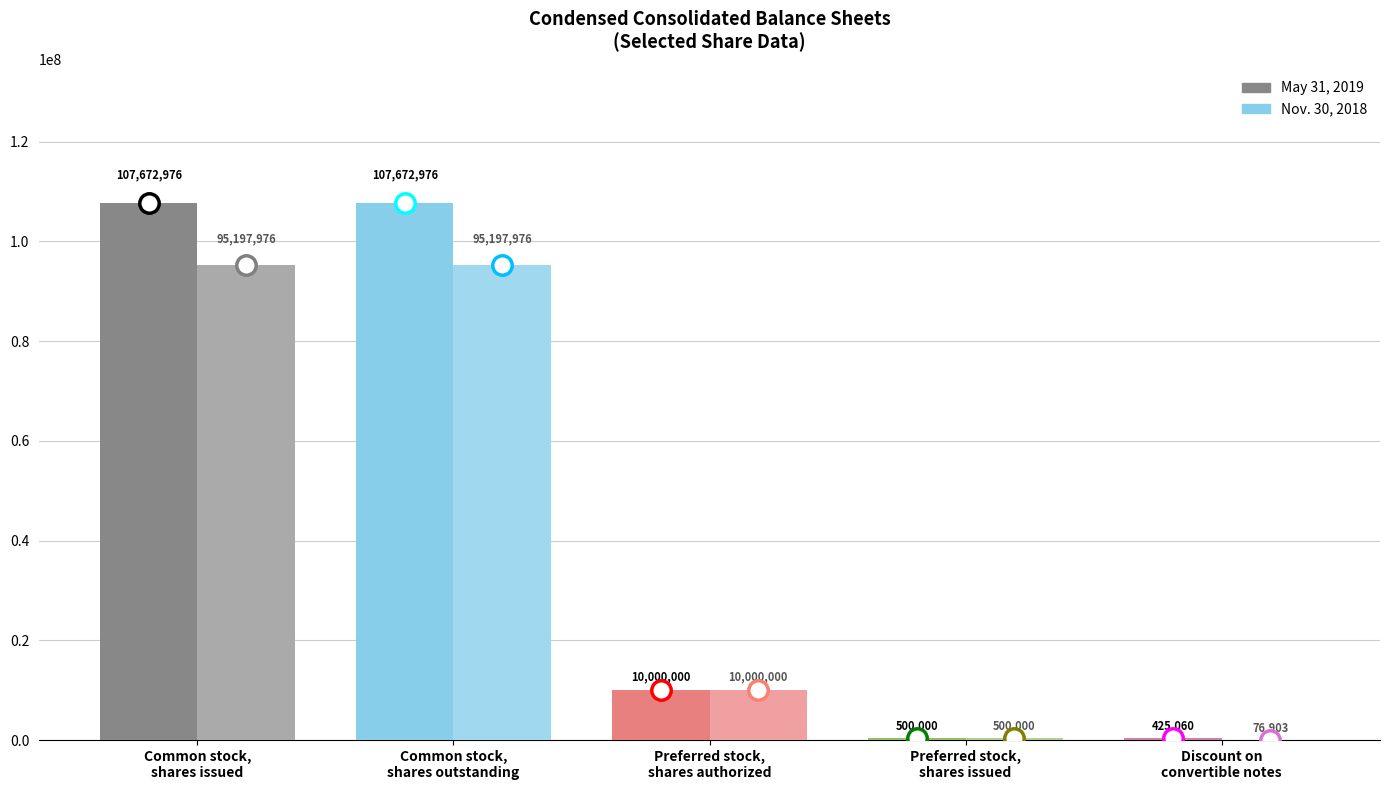

Reading right to left, extract all data points from this chart.

May 31, 2019: 425060	500000	10000000	107672976	107672976
Nov. 30, 2018: 76903	500000	10000000	95197976	95197976